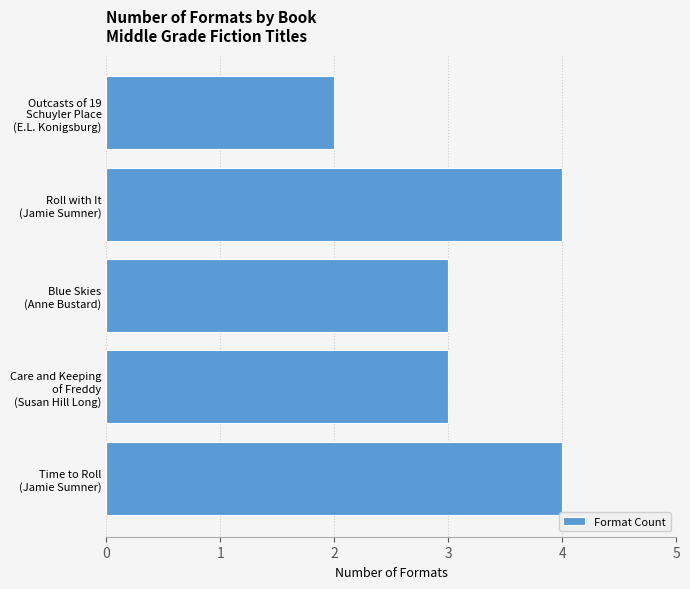

What is the sum of all values?

16